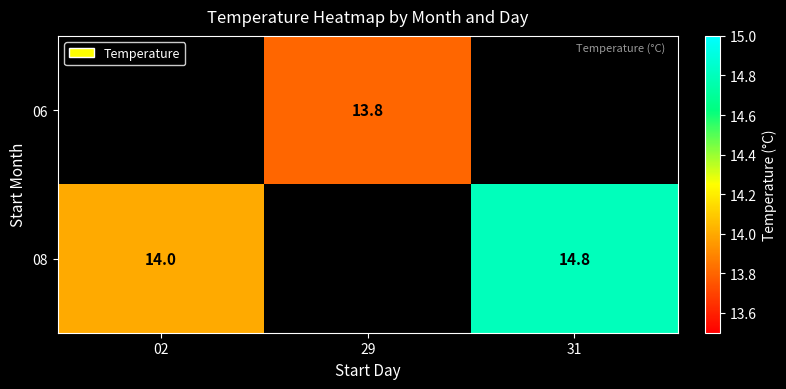

True or false: 08 has a value of 9.3 at 02.

False